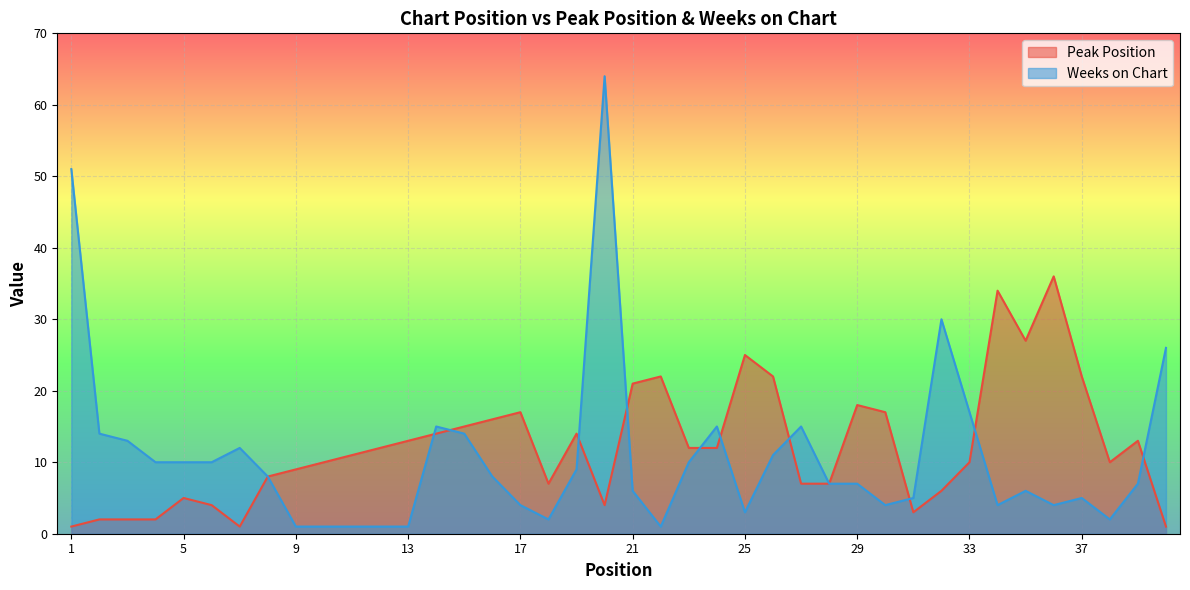

Between 21 and 26, which is larger?

26